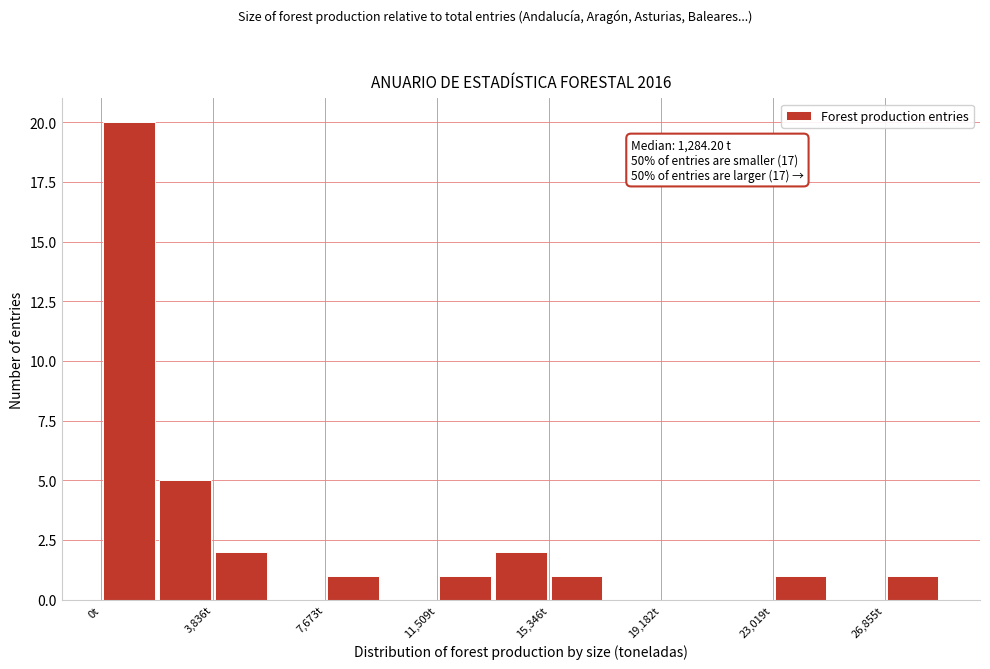

Around what value on the x-axis is the tallest bar? Give the approximate position of its centre, as read against the axis.

1000